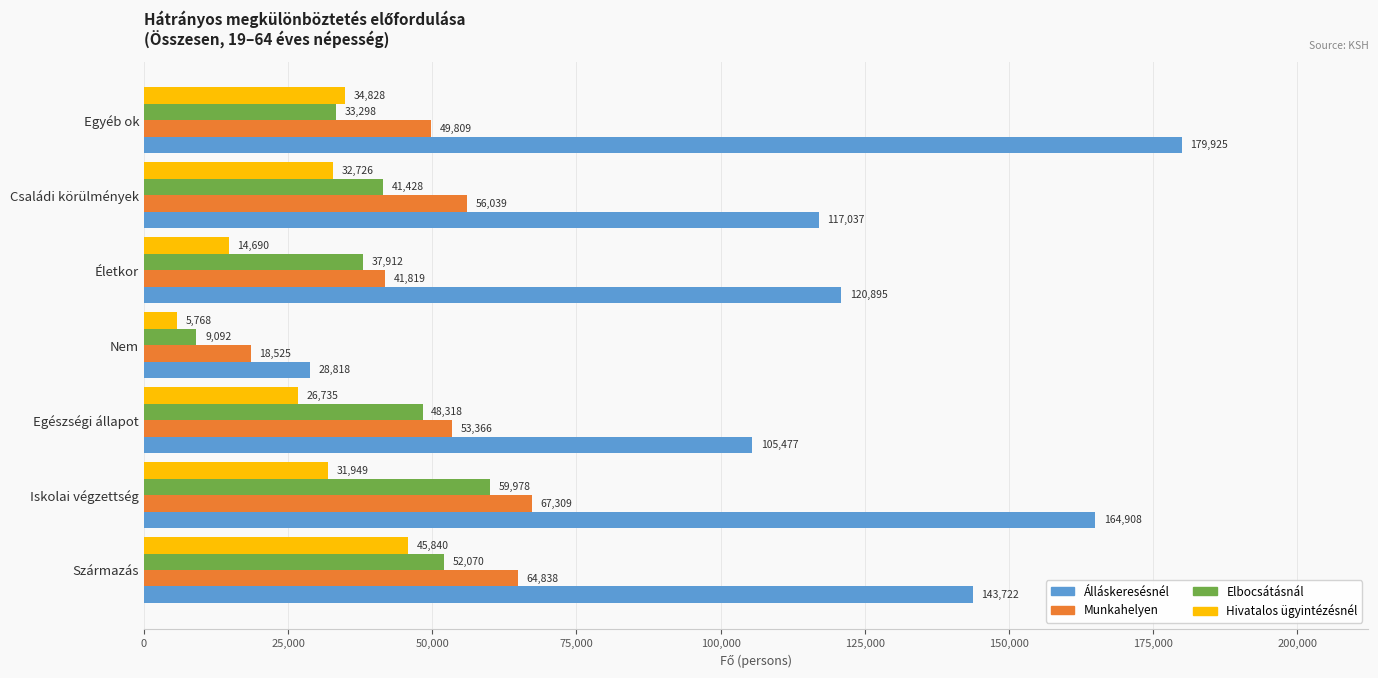

Between Családi körülmények and Egyéb ok, which series saw the biggest shift?

Álláskeresésnél